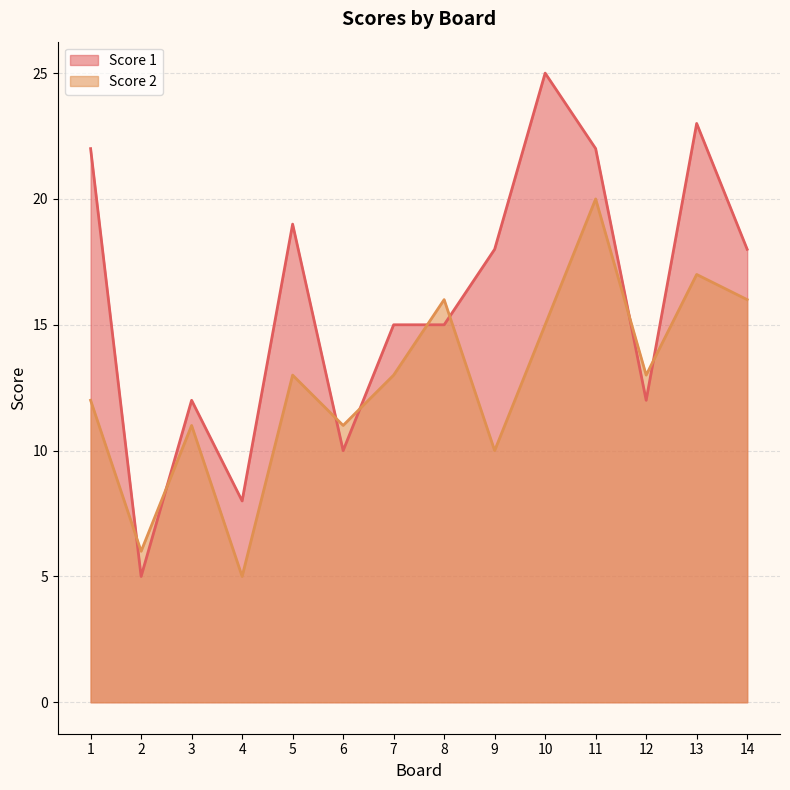

What is the difference between the Score 2 values at 11 and 2?

14